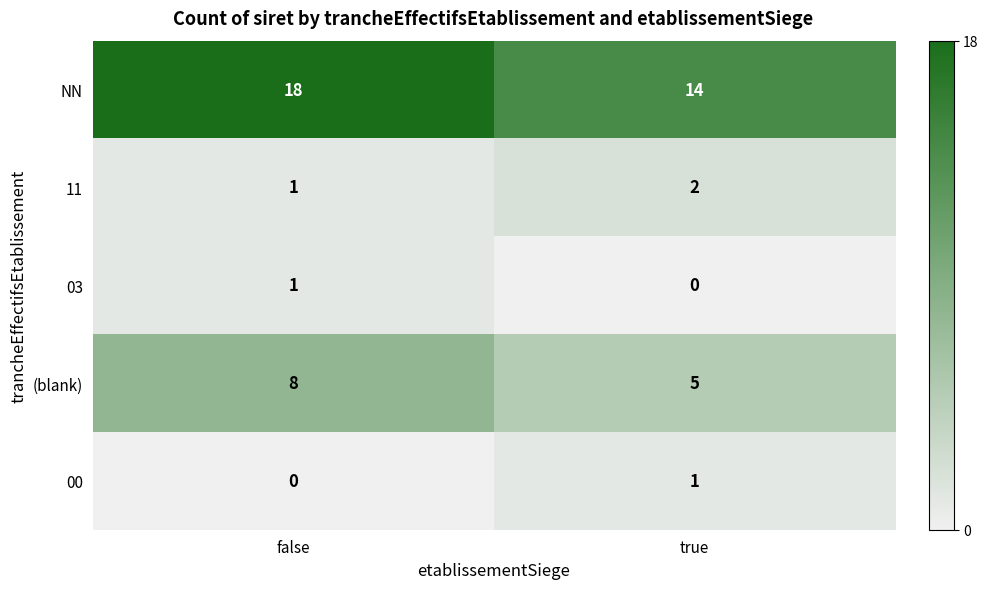

Rank the categories by 03 value from highest to lowest.

false, true